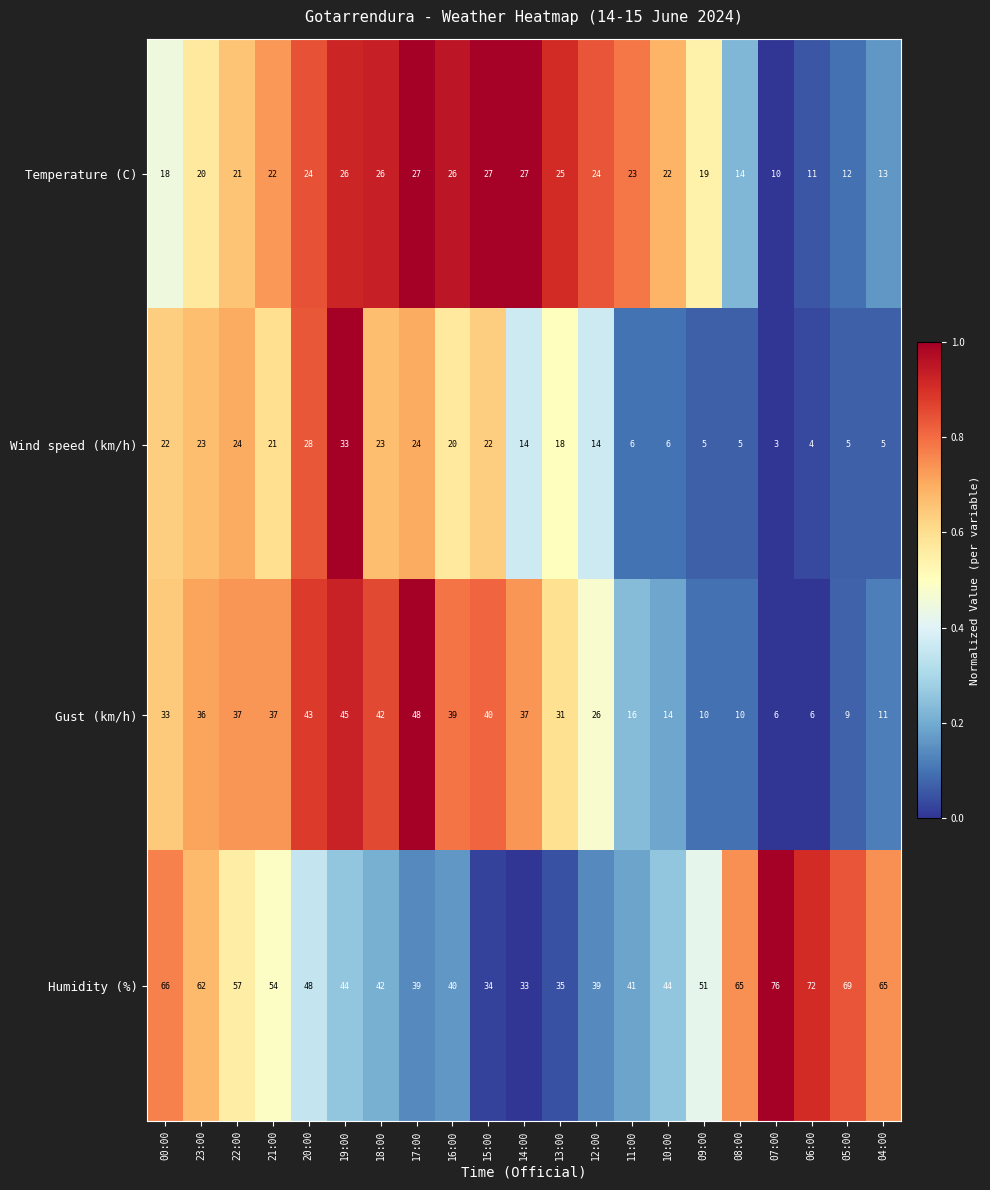

What is the difference between the maximum and minimum values in the Gust (km/h) series?

42